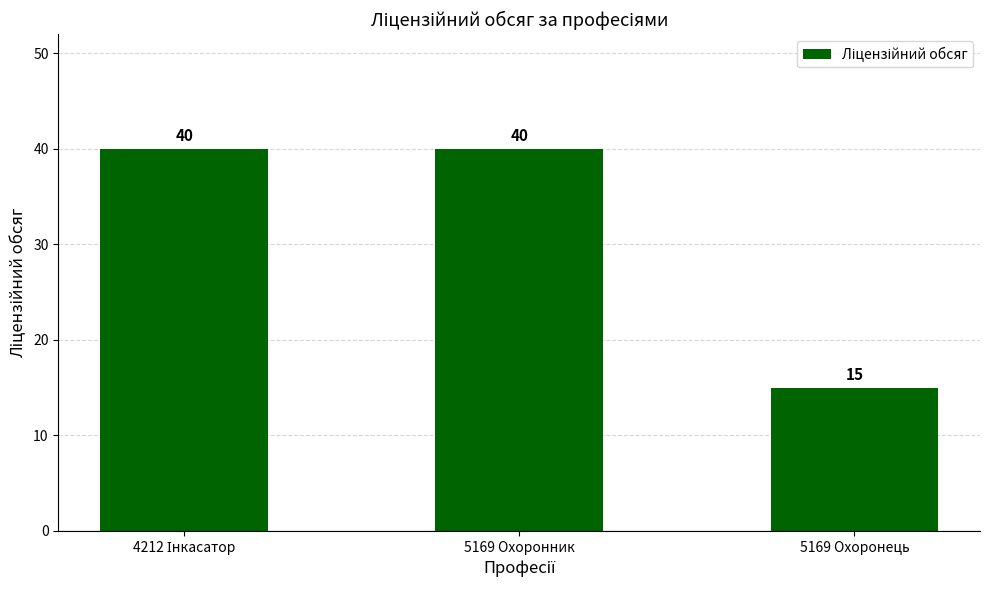

True or false: the data shows 19 at 5169 Охоронник.

False